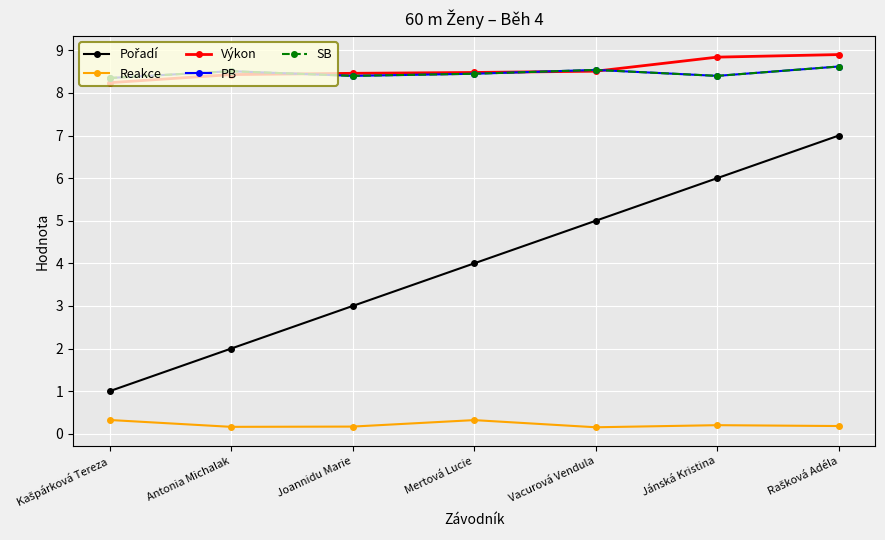

The SB series shows 8.4 at Joannidu Marie. True or false?

True